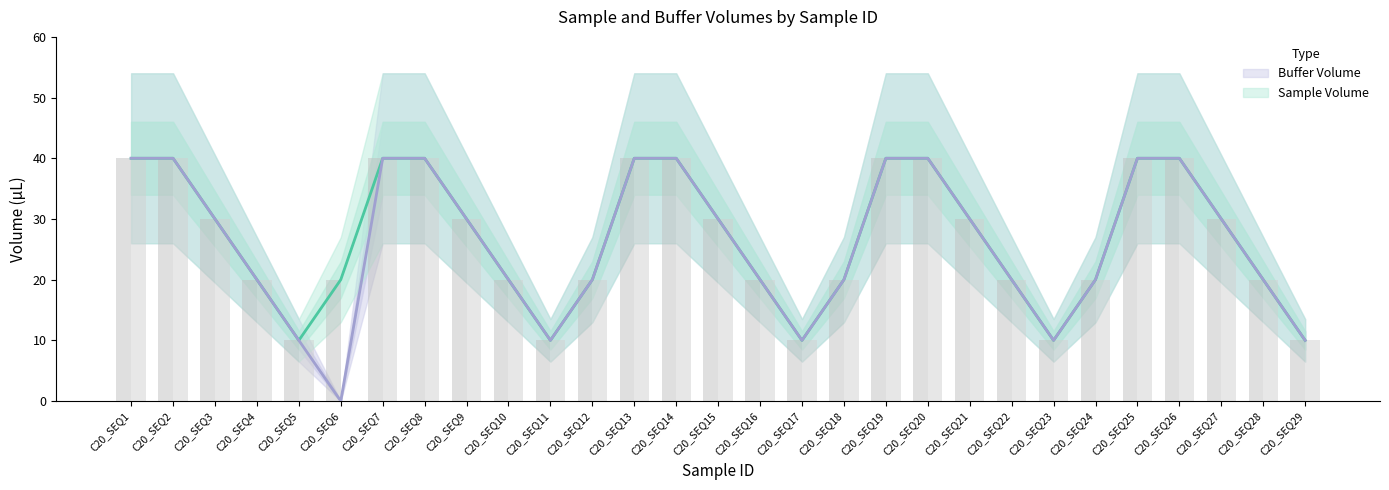

Rank the series by their maximum value, from highest to lowest.

Sample Volume, Buffer Volume